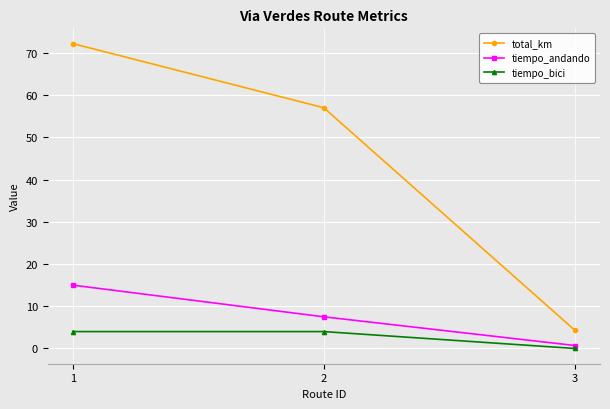

Reading right to left, extract all data points from this chart.

total_km: 3=4.3	2=57.0	1=72.2
tiempo_andando: 3=0.7	2=7.5	1=15.0
tiempo_bici: 3=0.0	2=4.0	1=4.0